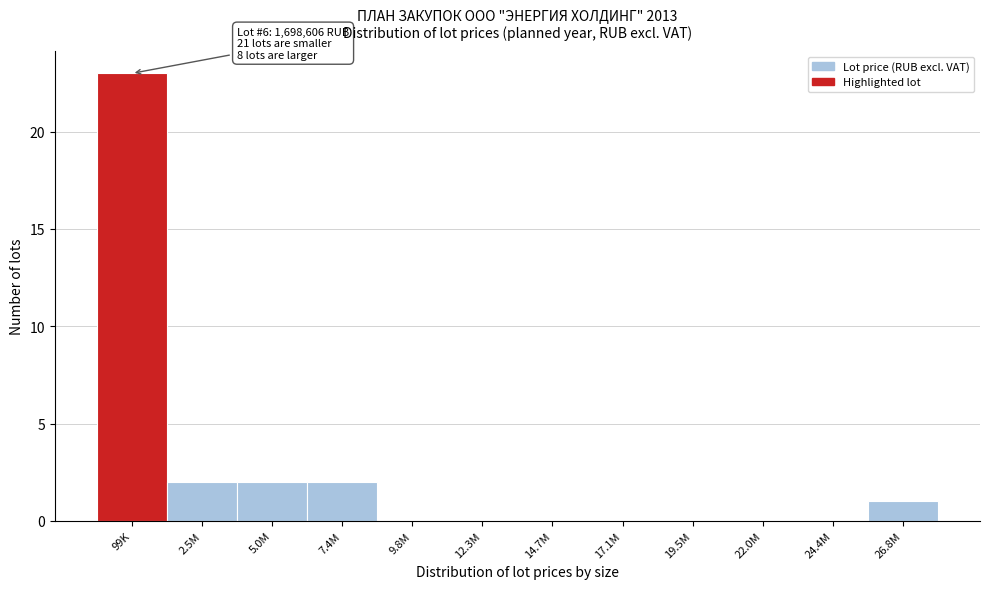

Reading left to right, transcribe all the data shown in this chart.

99K=23	2.5M=2	5.0M=2	7.4M=2	9.8M=0	12.3M=0	14.7M=0	17.1M=0	19.5M=0	22.0M=0	24.4M=0	26.8M=1